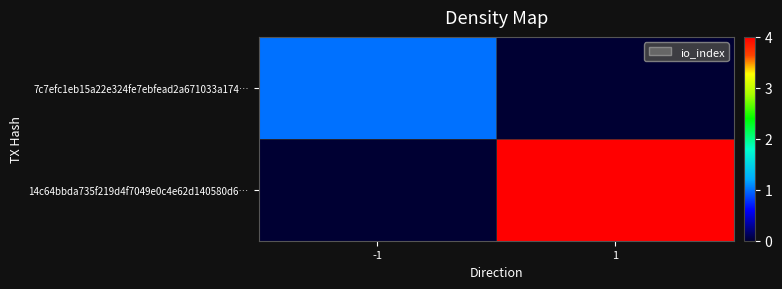

Reading left to right, transcribe all the data shown in this chart.

7c7efc1eb15a22e324fe7ebfead2a671033a174…: -1=1	1=0
14c64bbda735f219d4f7049e0c4e62d140580d6…: -1=0	1=4